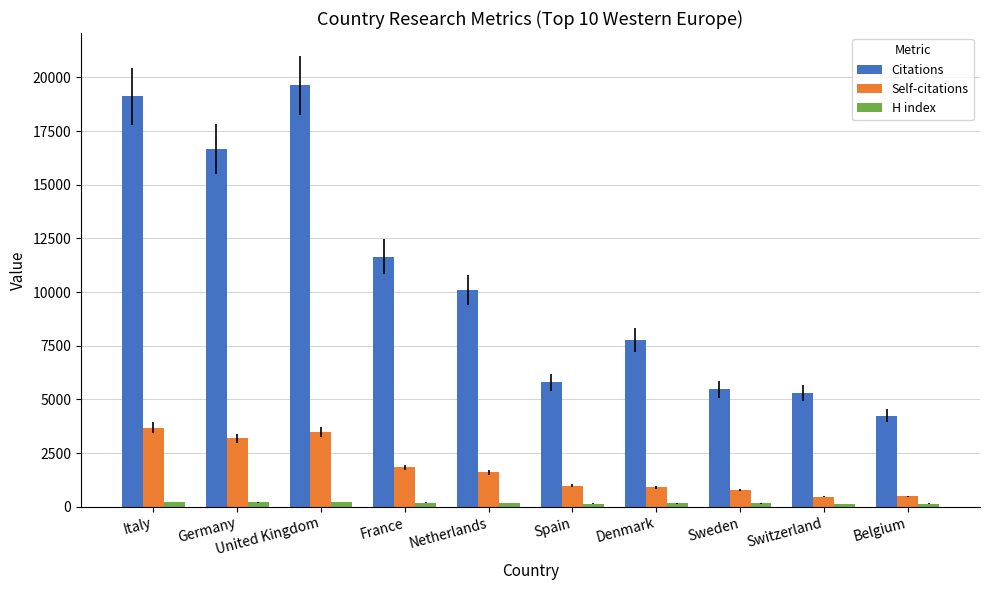

The value of Self-citations at Sweden is 792. True or false?

True